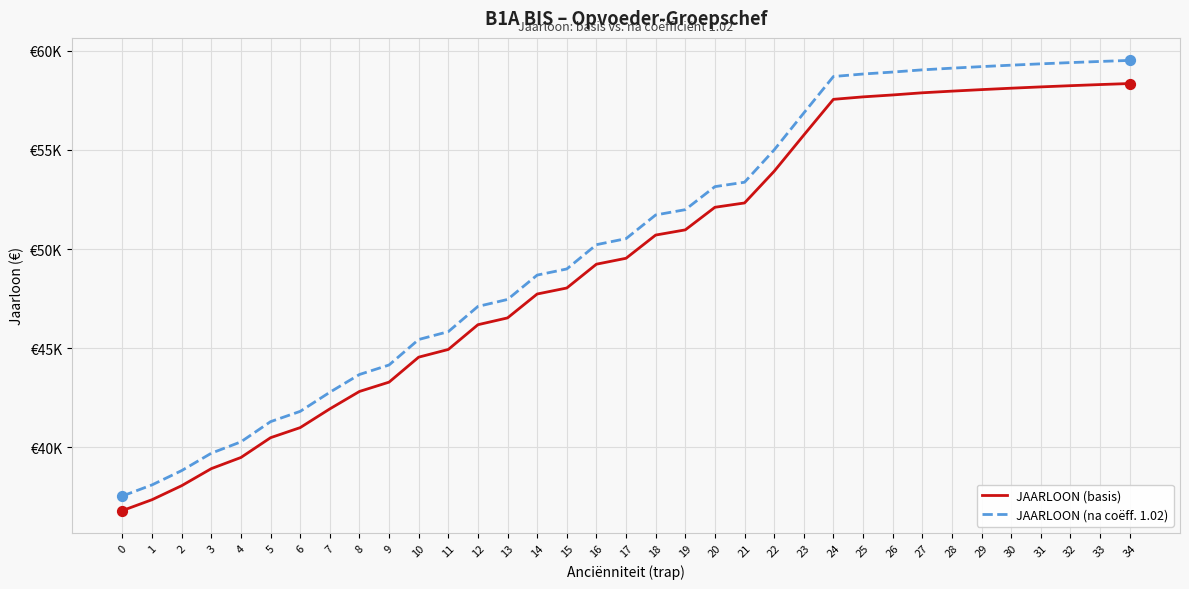

Which series has the largest total across all categories?

JAARLOON (na coëff. 1.02)